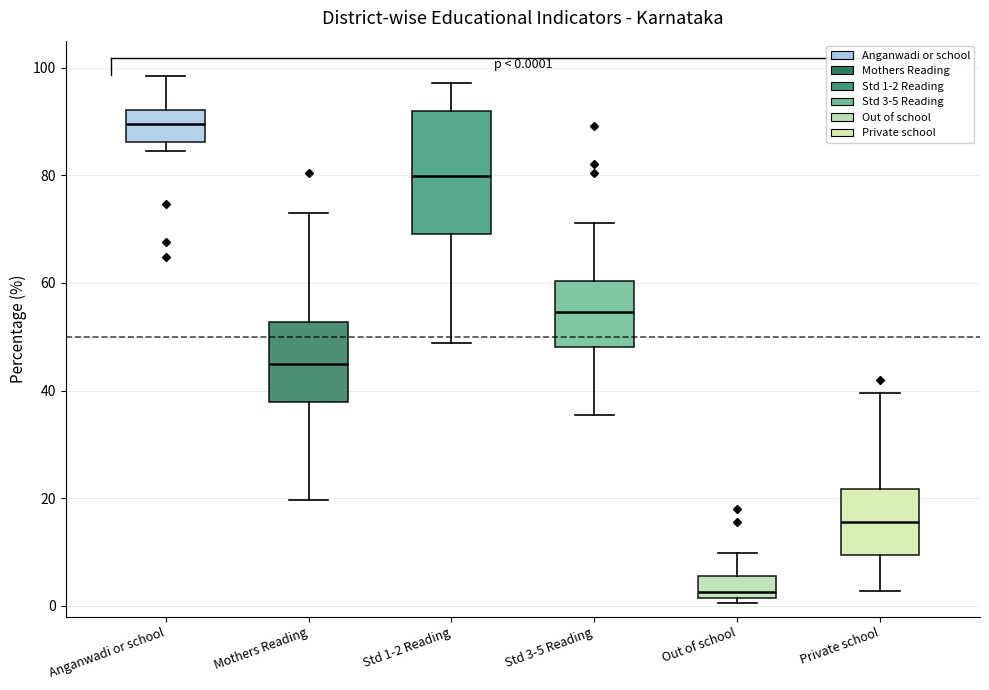

Which box is the tallest, from its lower edge to its upper edge?

Std 1-2 Reading